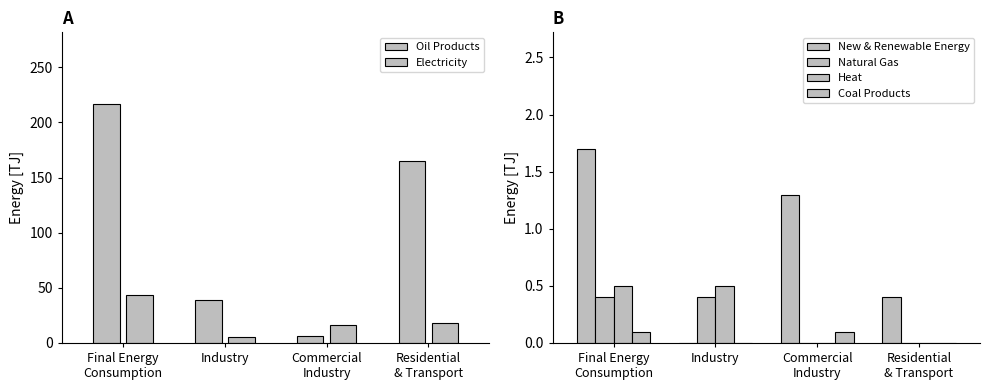

Are the bars grouped side by side (vs. stacked)?

Yes